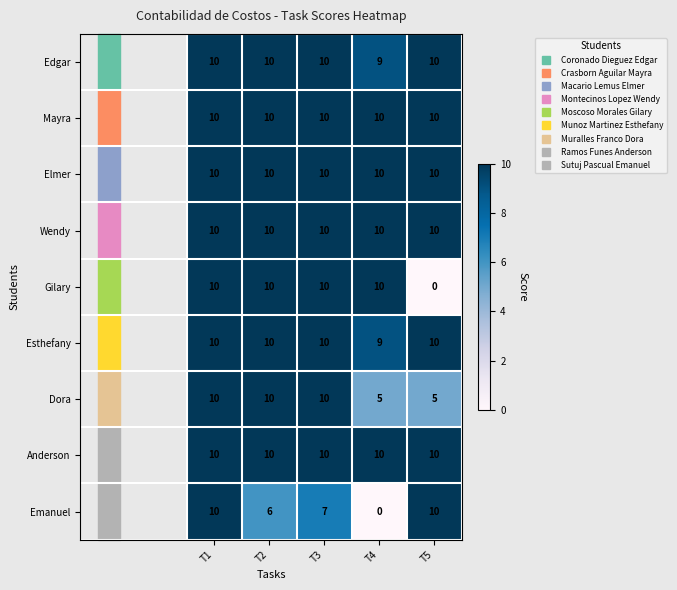

True or false: Mayra has a value of 10 at T5.

True